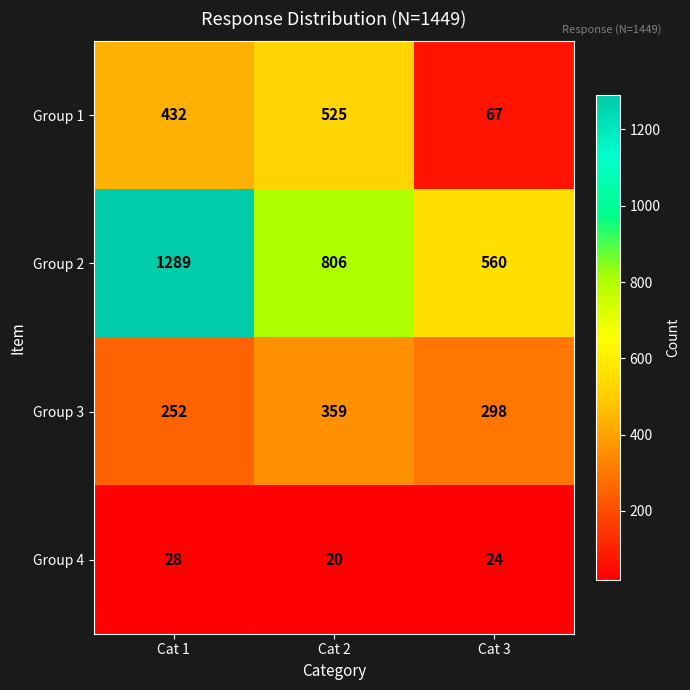

Reading left to right, what are all the values shown in this chart?

Group 1: 432	525	67
Group 2: 1289	806	560
Group 3: 252	359	298
Group 4: 28	20	24